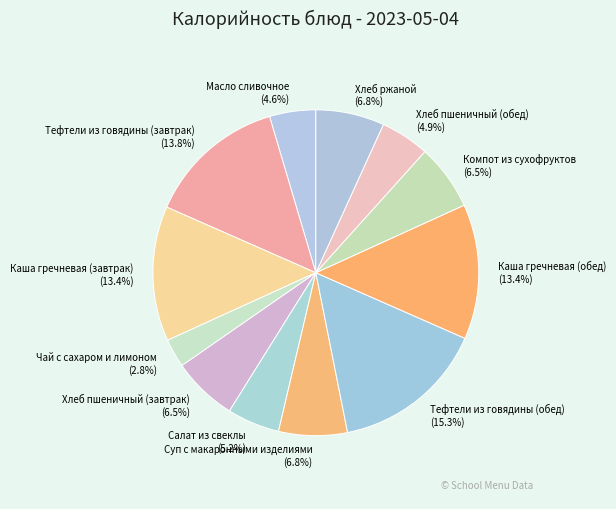

To the nearest percent, what is the difference between the largest and smallest slice percentages?

12%